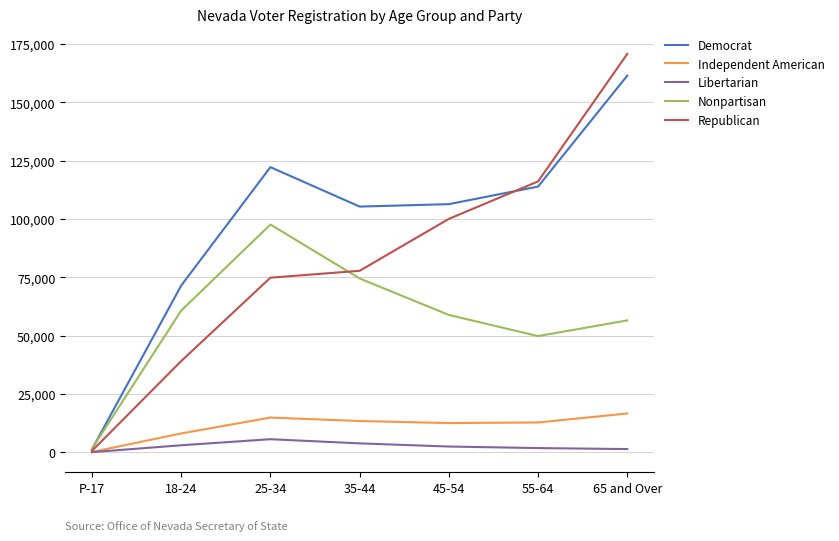

Does the chart display data point markers on the line(s)?

No